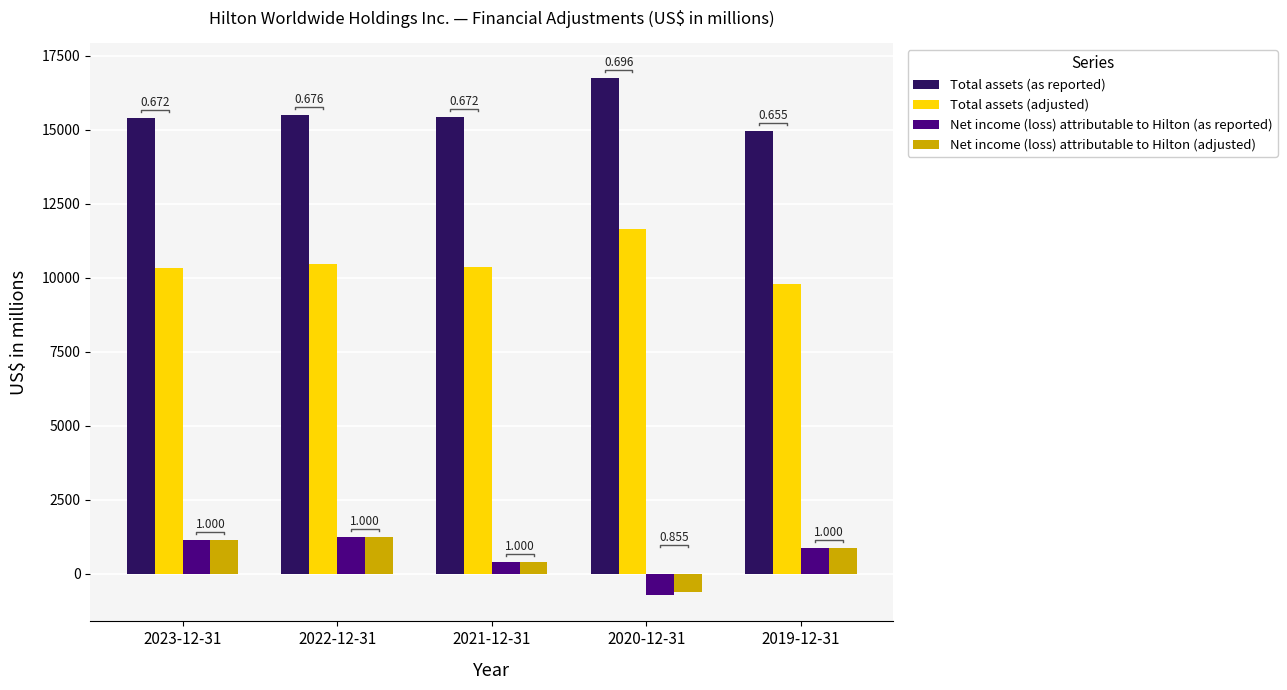

Reading right to left, transcribe all the data shown in this chart.

Total assets (as reported): 2019-12-31=14957	2020-12-31=16755	2021-12-31=15441	2022-12-31=15512	2023-12-31=15401
Total assets (adjusted): 2019-12-31=9798	2020-12-31=11660	2021-12-31=10370	2022-12-31=10480	2023-12-31=10349
Net income (loss) attributable to Hilton (as reported): 2019-12-31=881	2020-12-31=-715	2021-12-31=410	2022-12-31=1255	2023-12-31=1141
Net income (loss) attributable to Hilton (adjusted): 2019-12-31=881	2020-12-31=-611	2021-12-31=410	2022-12-31=1255	2023-12-31=1141